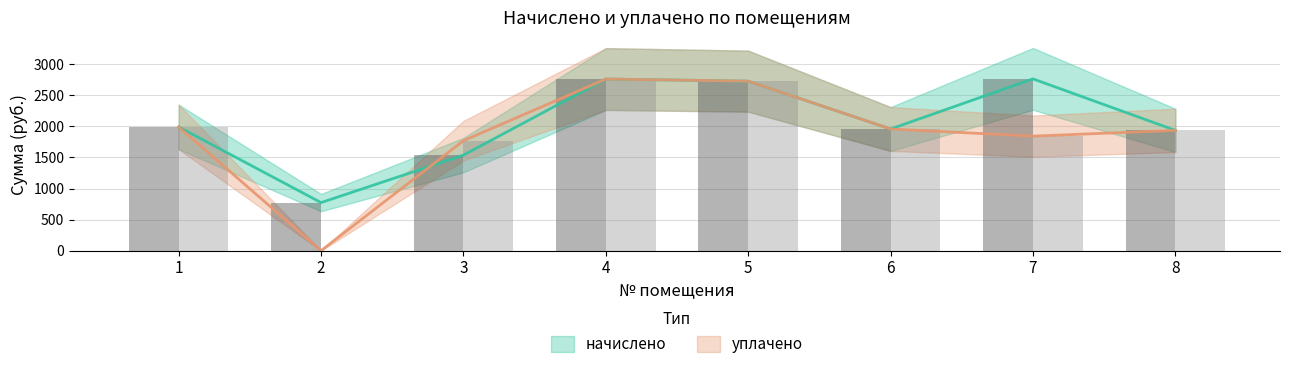

What is the difference between the начислено values at 2 and 6?

1184.1